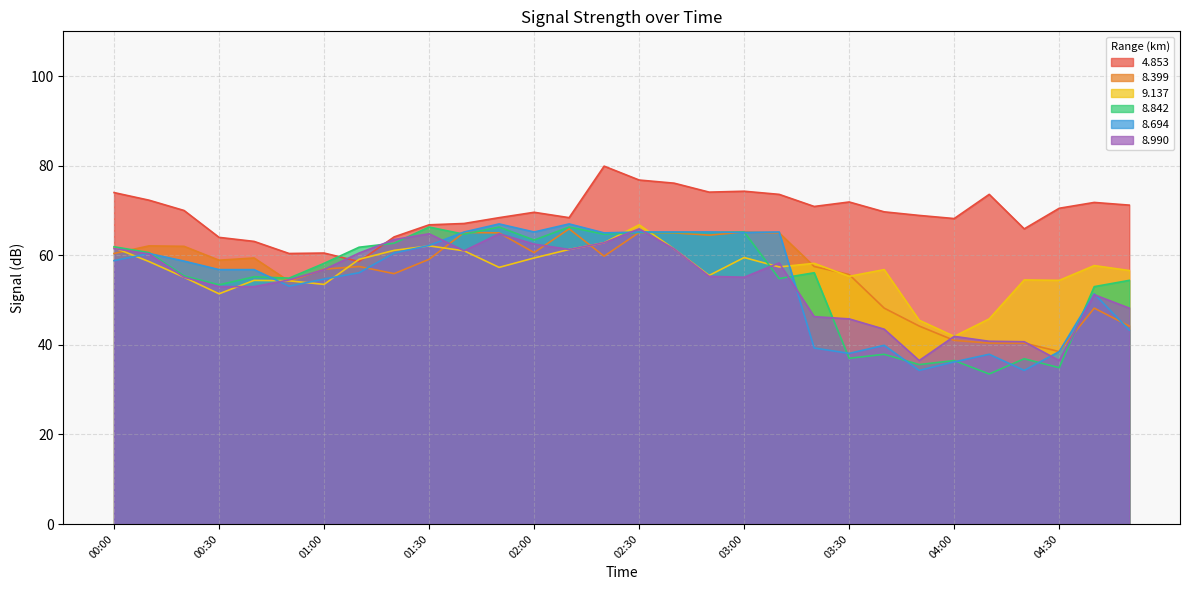

True or false:   4.853 and   9.137 intersect in this chart.

True